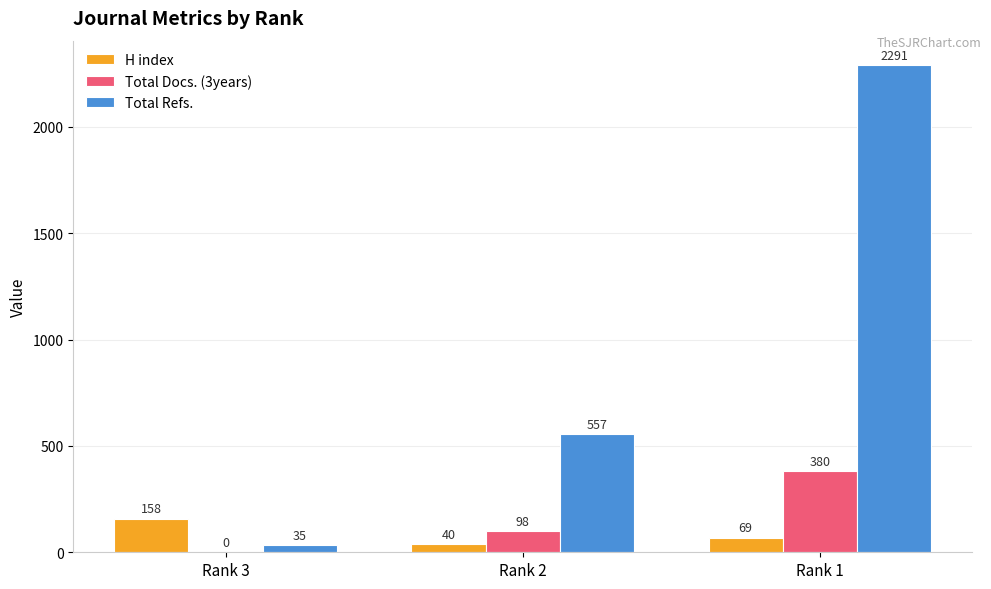

Which series has the largest range (max minus min)?

Total Refs.